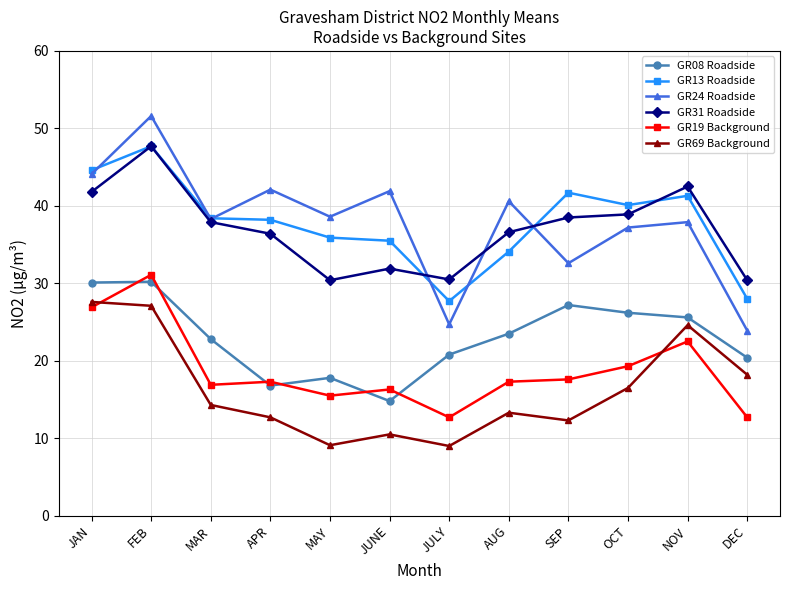

Where is the first local minimum for GR31 Roadside?

MAY